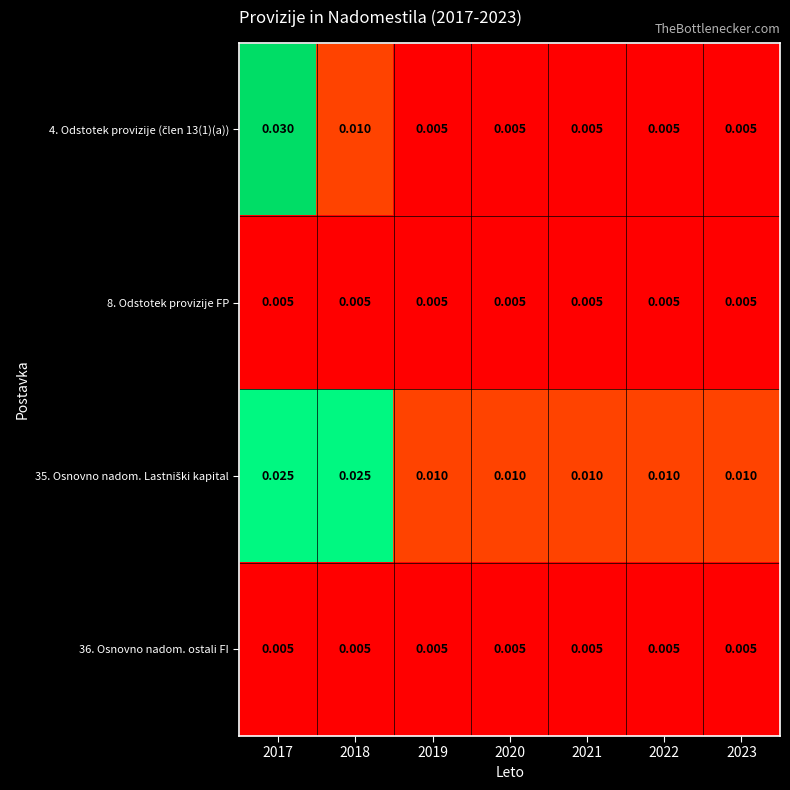

At how many categories does at least one series exceed 0?

7